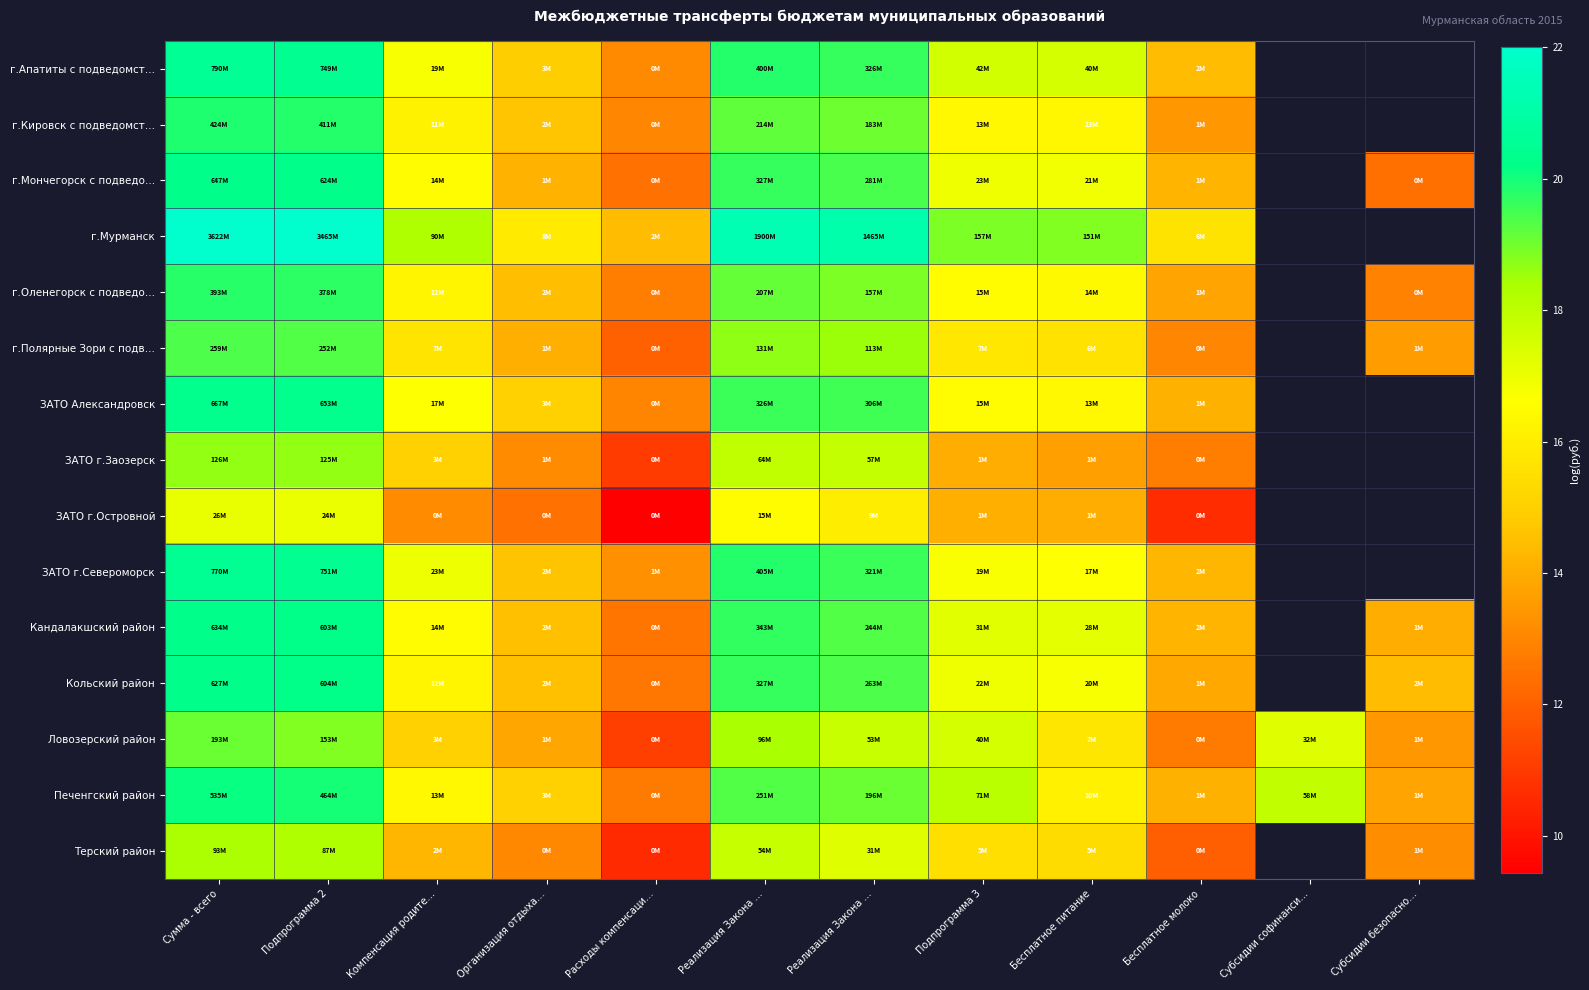

Rank the categories by ЗАТО г.Североморск value from highest to lowest.

Сумма - всего, Подпрограмма 2, Реализация Закона …, Реализация Закона …, Компенсация родите…, Подпрограмма 3, Бесплатное питание, Организация отдыха…, Бесплатное молоко, Субсидии софинанси…, Субсидии безопасно…, Расходы компенсаци…